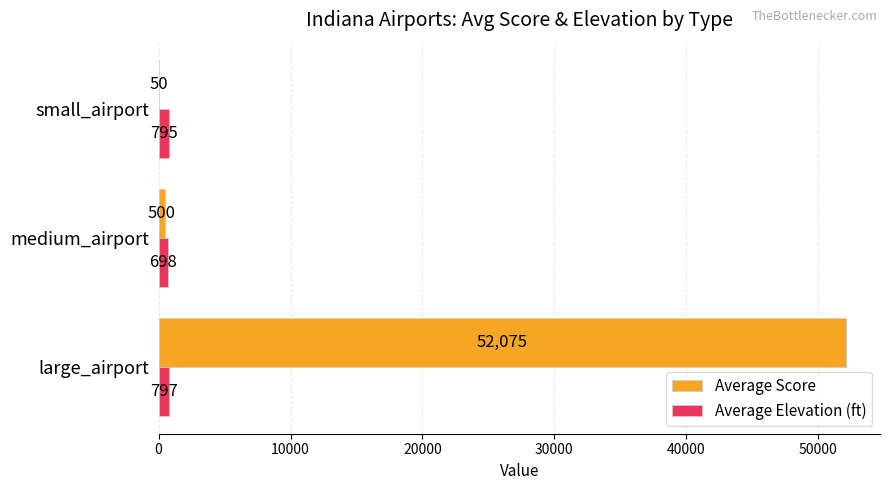

Which series changed the most between medium_airport and small_airport?

Average Score